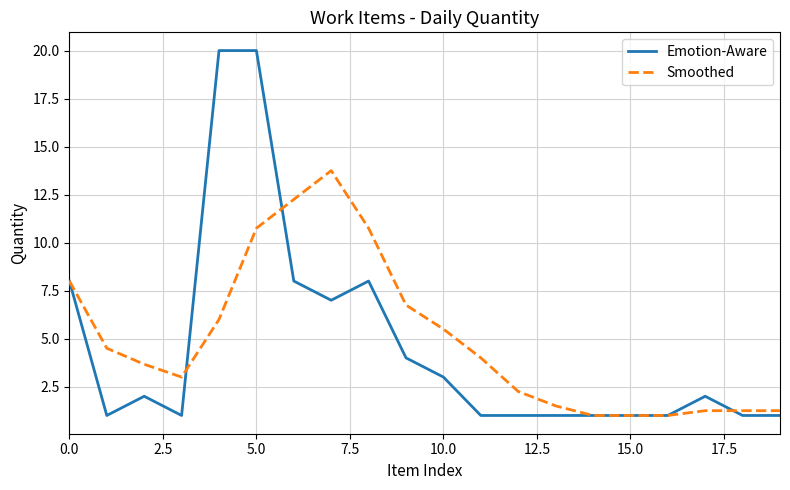

Which series has the largest range (max minus min)?

Emotion-Aware